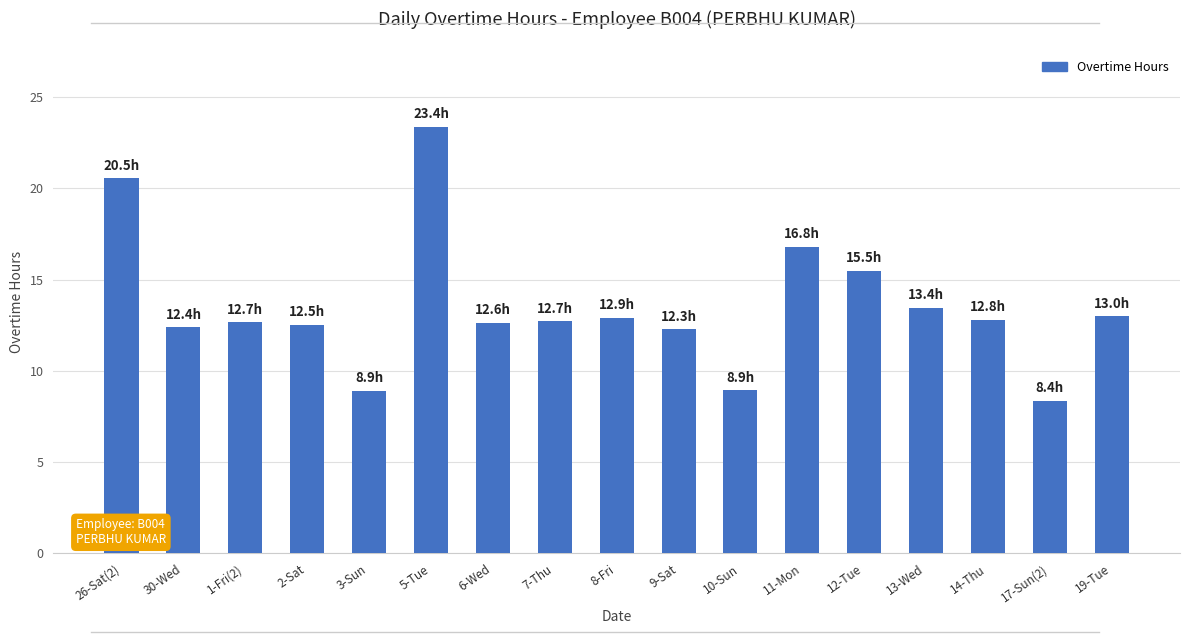

What is the label of the 15th bar from the left?

14-Thu